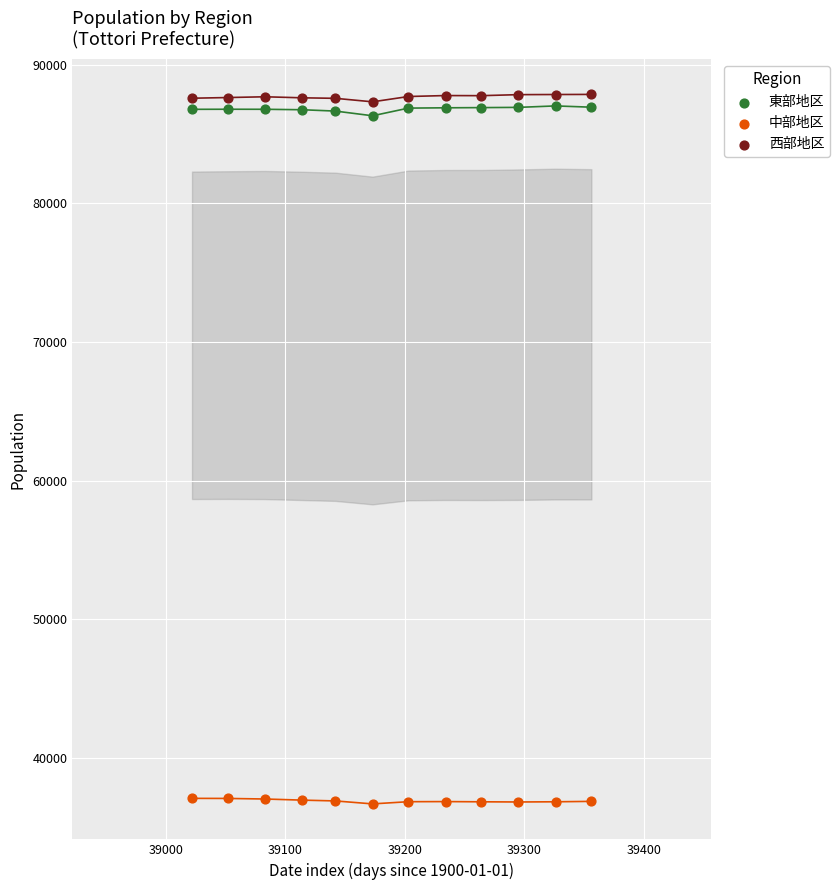

Which series contains the highest Y value?

西部地区